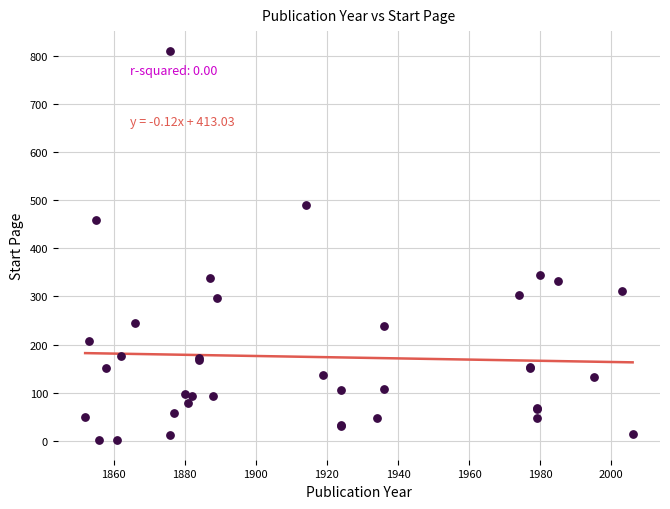

What Y value in the scatter plot is closest to 406?

458